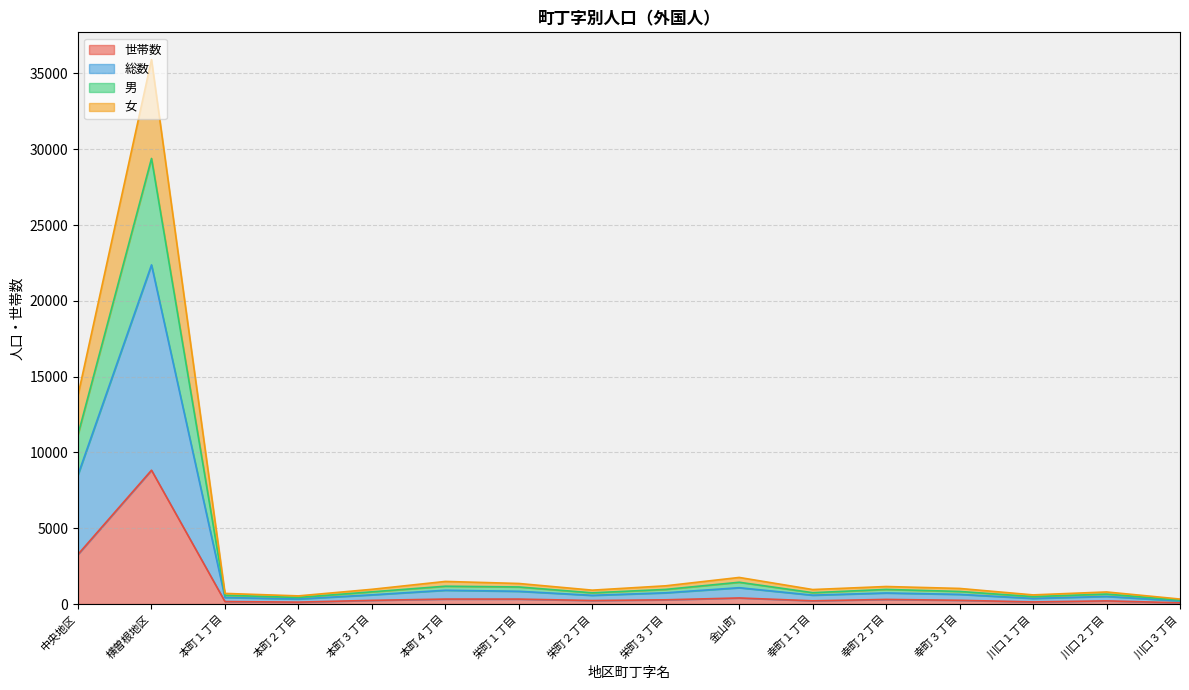

True or false: 女 and 男 intersect in this chart.

False